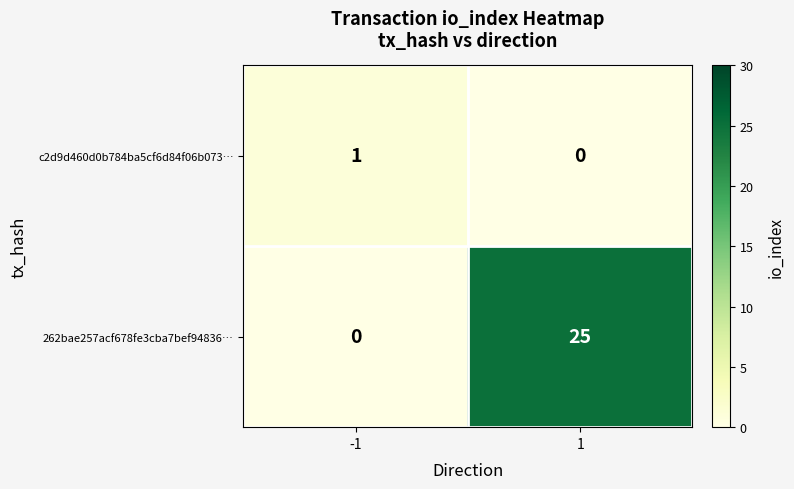

What is the difference between the maximum and minimum values in the 262bae257acf678fe3cba7bef94836… series?

25